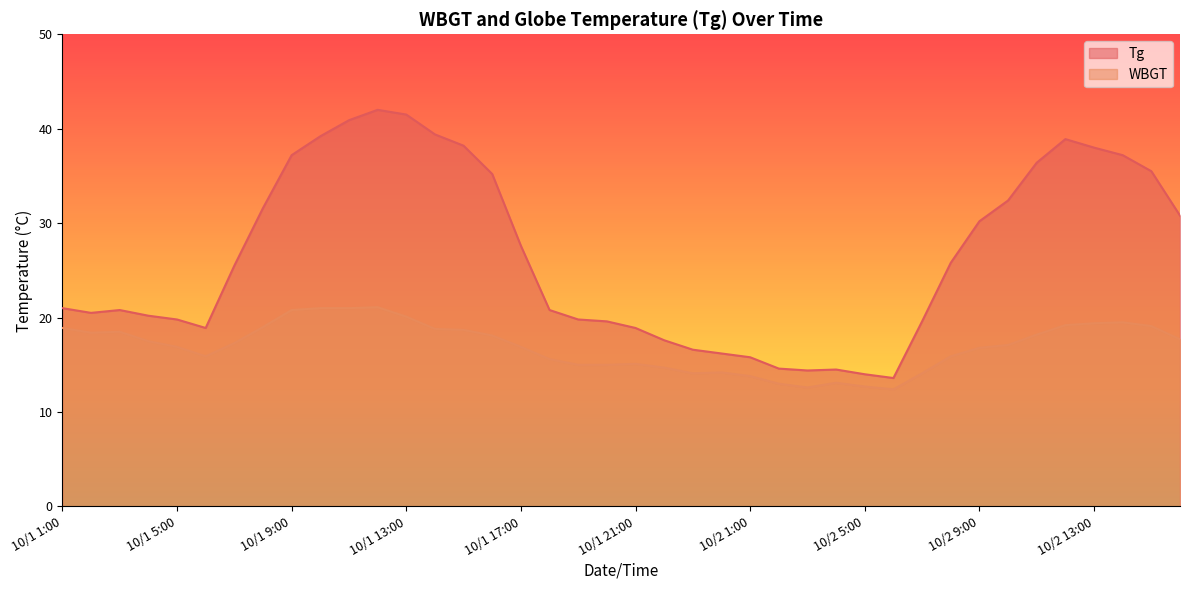

What is the highest value of the Tg series?

42.0